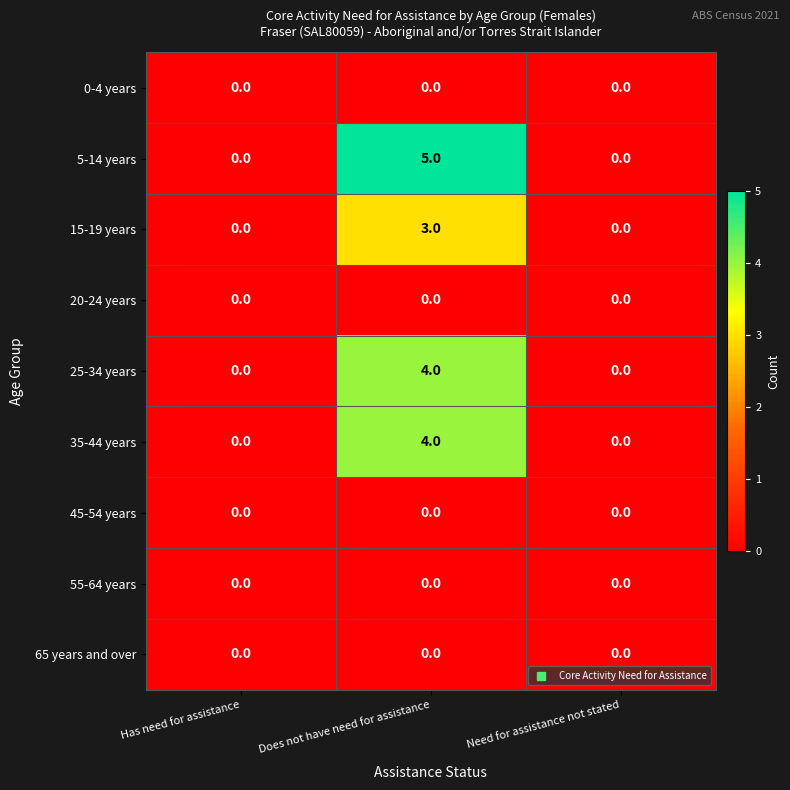

The value of 65 years and over at Has need for assistance is 0. True or false?

True